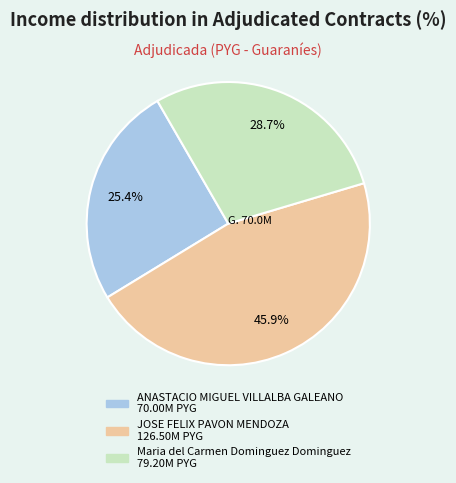

Which slice is the smallest?

ANASTACIO MIGUEL VILLALBA GALEANO